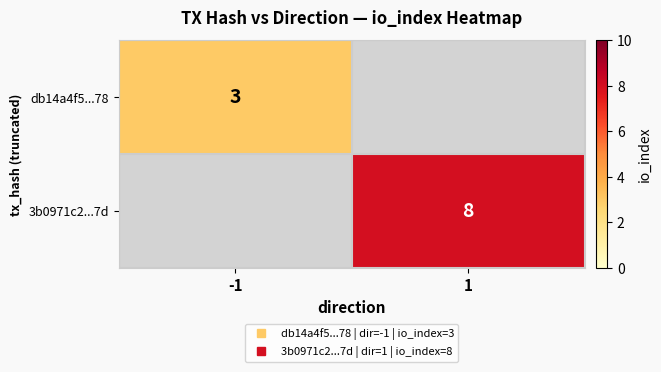

True or false: db14a4f5...78 has a value of 3.0 at -1.

True